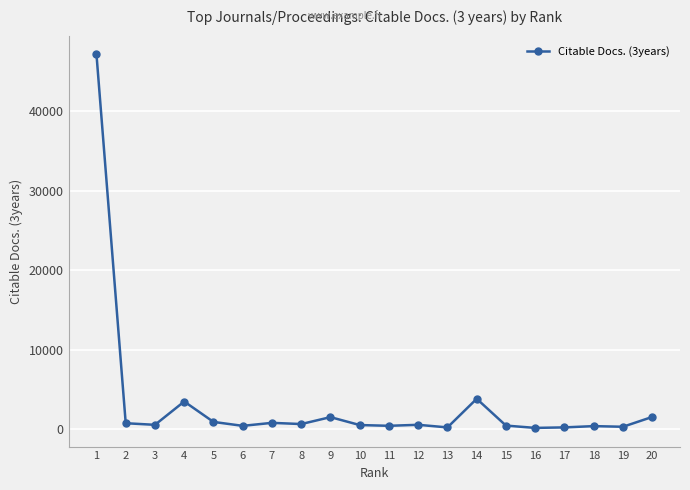

Where is the first local maximum?

4